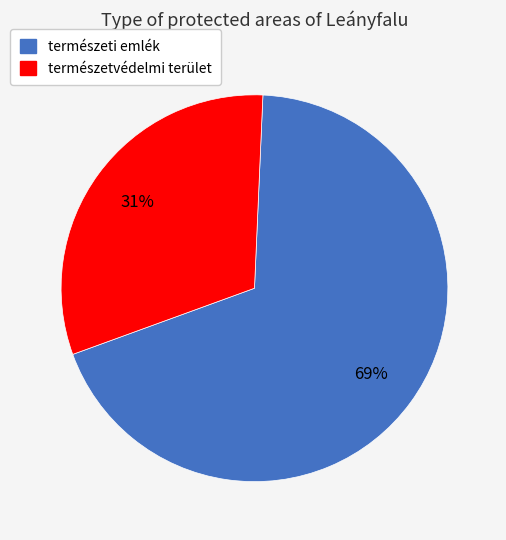

Which category accounts for the majority?

természeti emlék